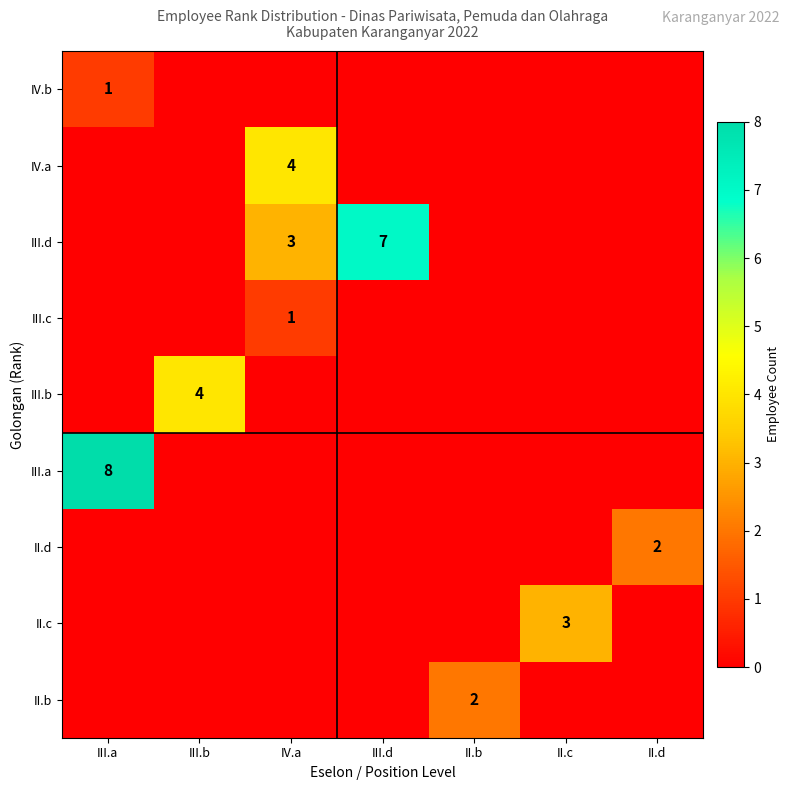

The IV.b series shows 1 at III.a. True or false?

True